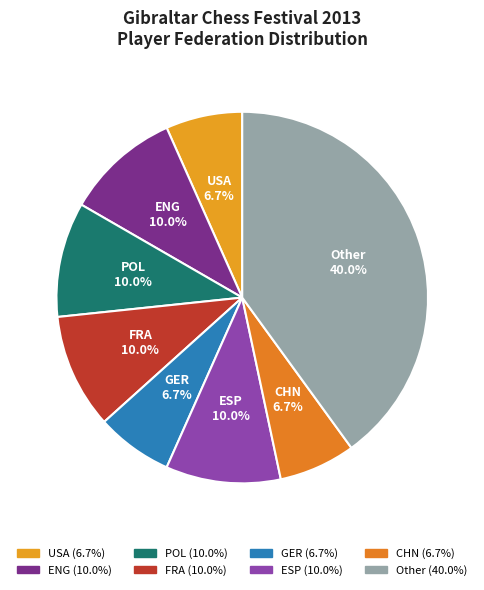

Which category has the biggest portion of the pie?

Other